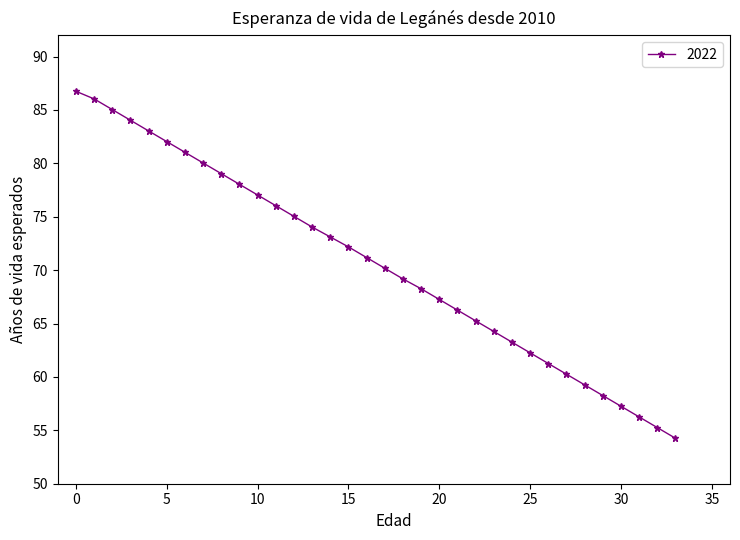

True or false: there are more than 2 points higher than both neighbors.

False